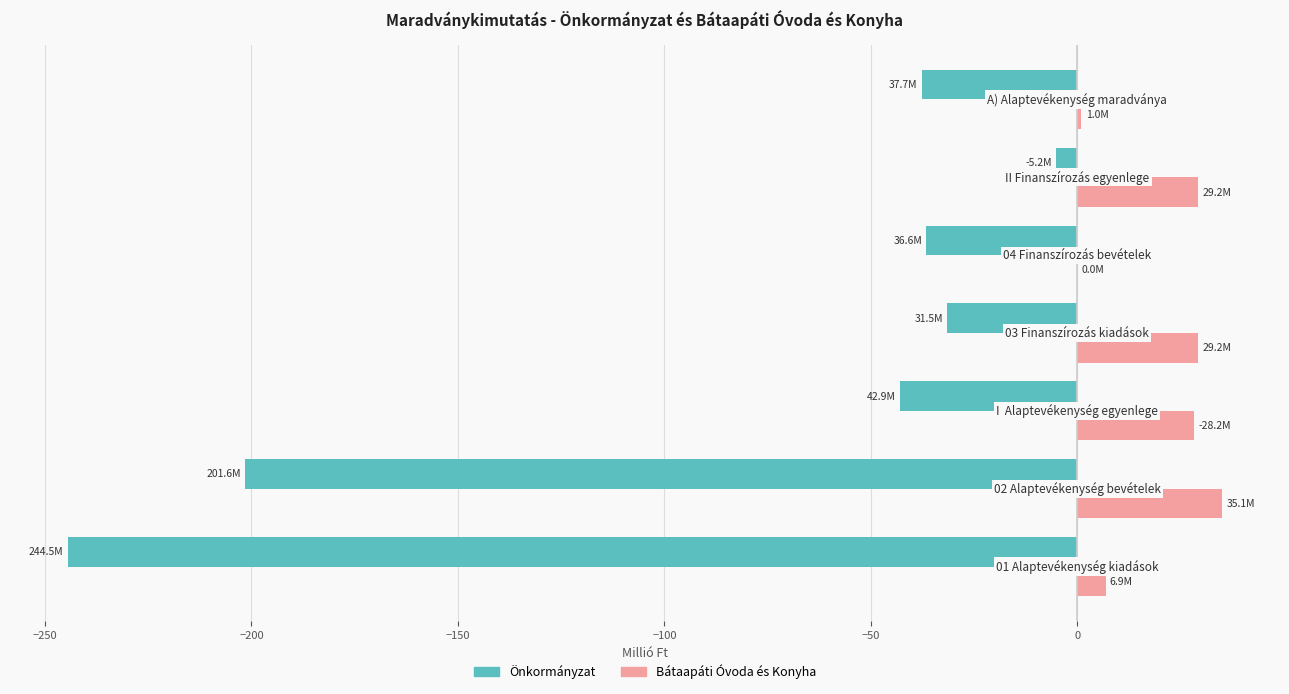

Which series has the largest total across all categories?

Bátaapáti Óvoda és Konyha